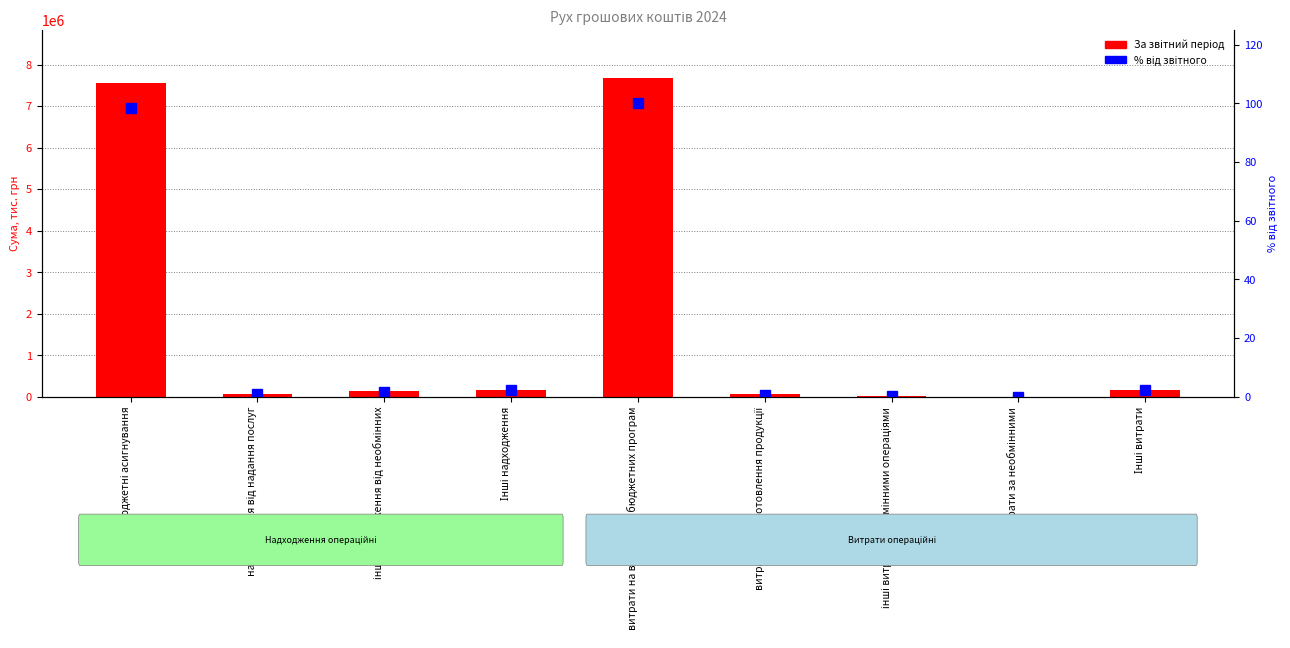

How many bars are there in each group?

2